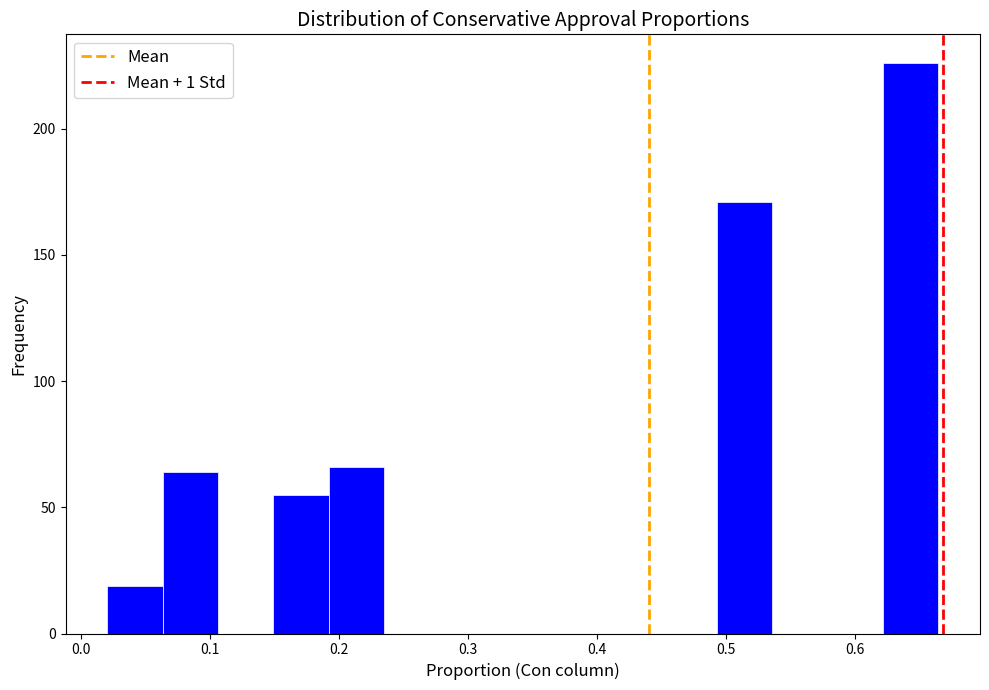

How tall is the bar that spans 0.49 to 0.54 on the x-axis? Neither the bar edges nor the heights are printed on the chart, so give them approximately, as read against the axes.

170